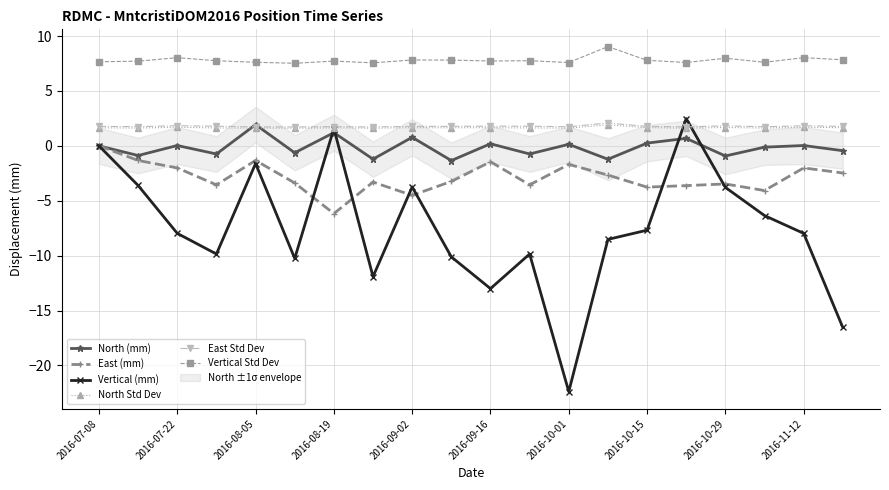

How many interior local peaks does the Vertical (mm) series have?

5